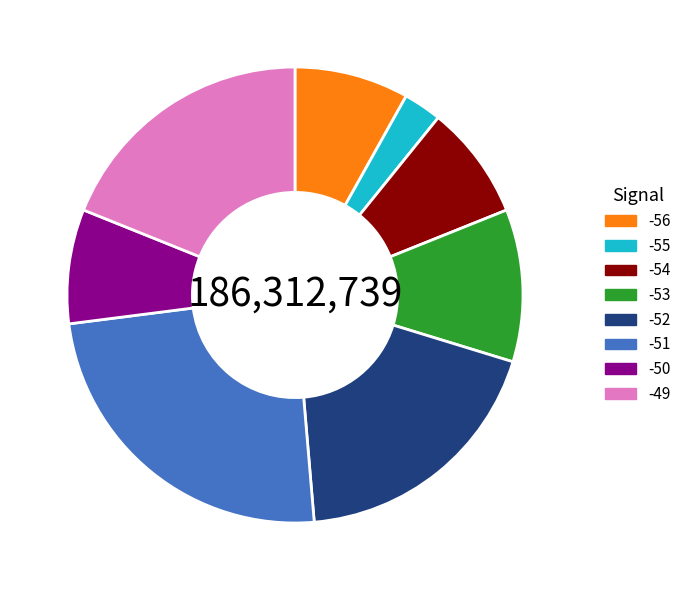

Does -56 represent more than half of the total?

No